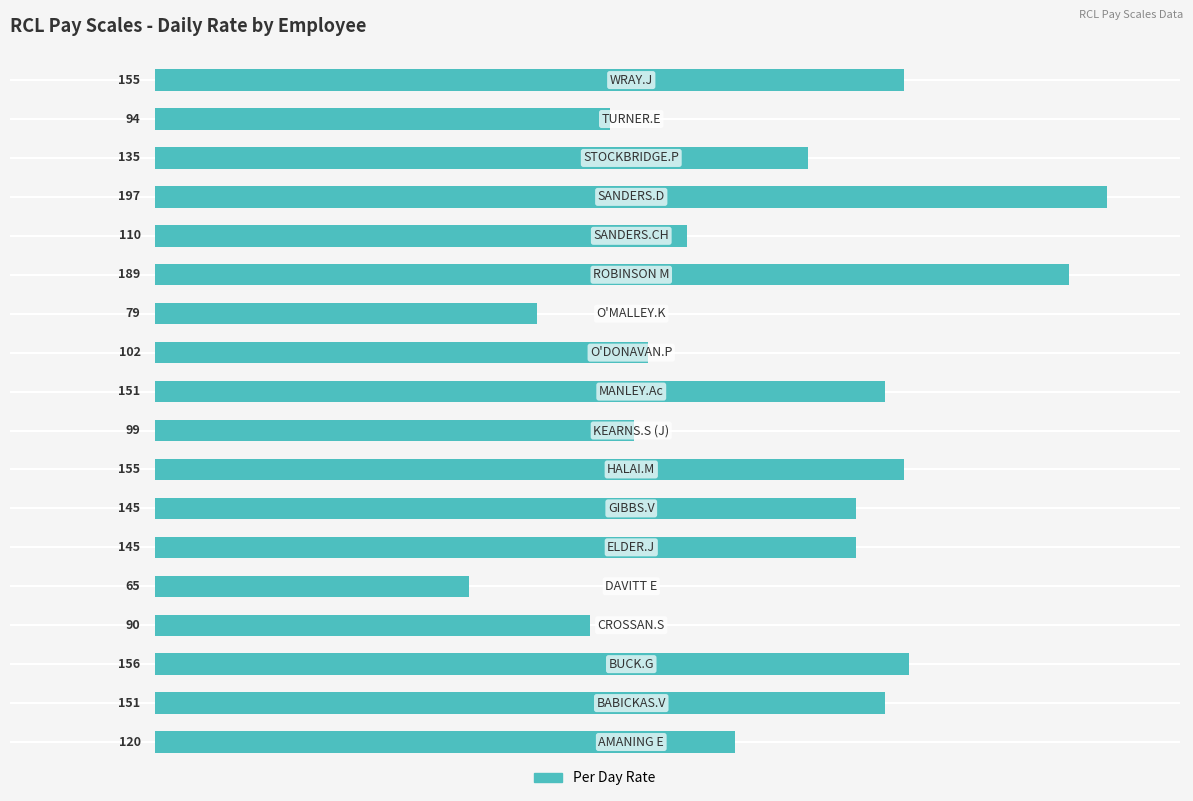

What is the greatest value displayed?

197